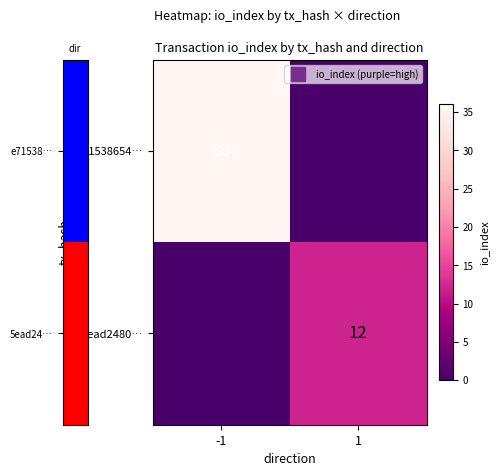

What is the average value of the 5ead2480… series?

6